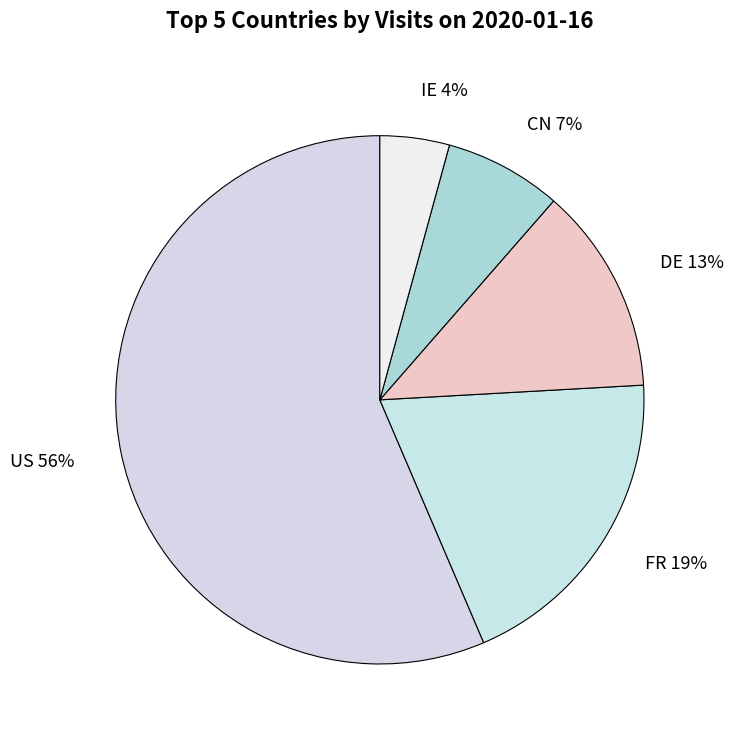

Which slice is the smallest?

IE